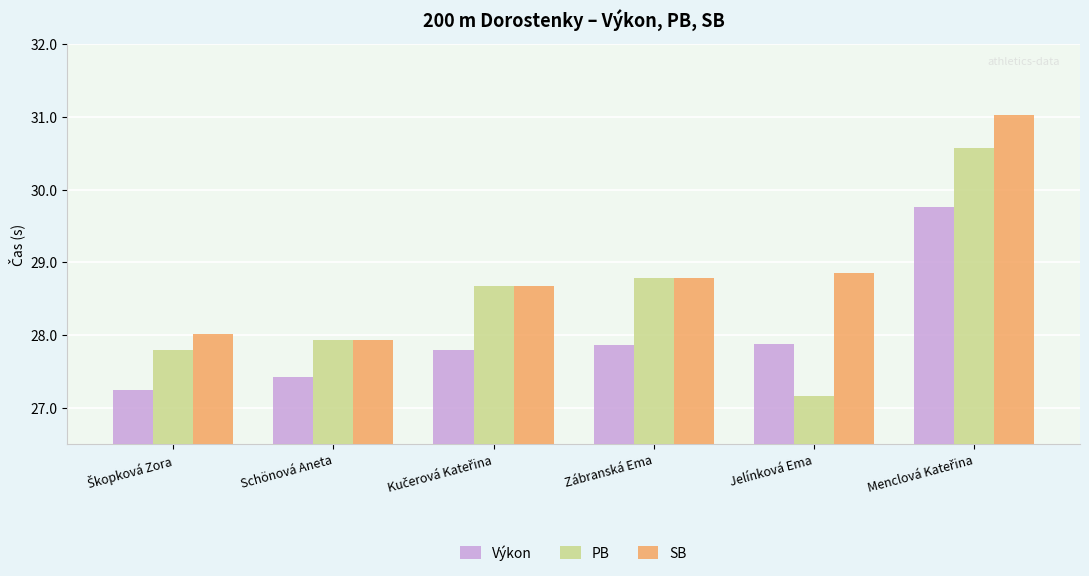

How many series are shown in this chart?

3